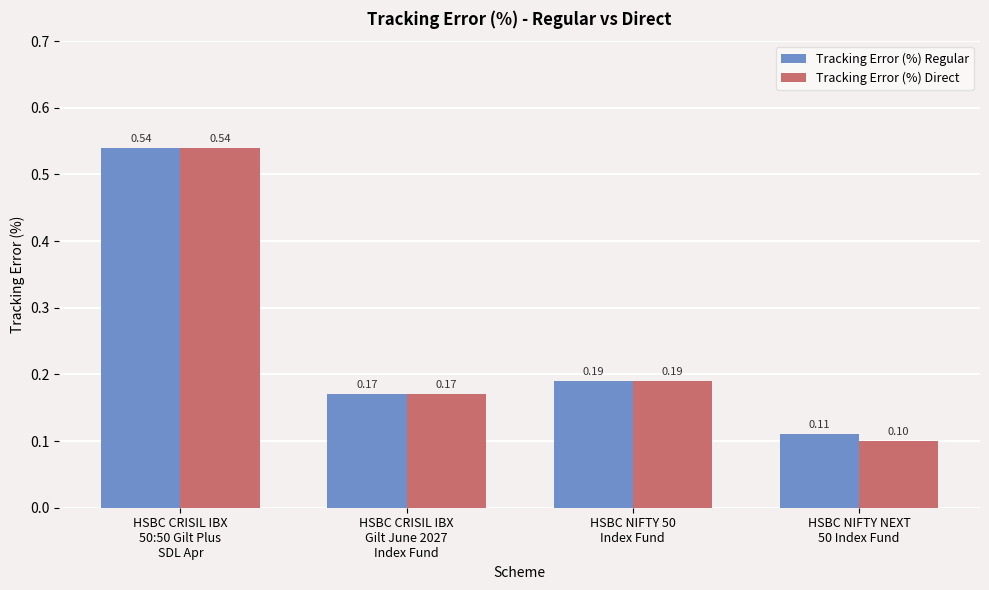

What position from the left is HSBC CRISIL IBX
50:50 Gilt Plus
SDL Apr?

1